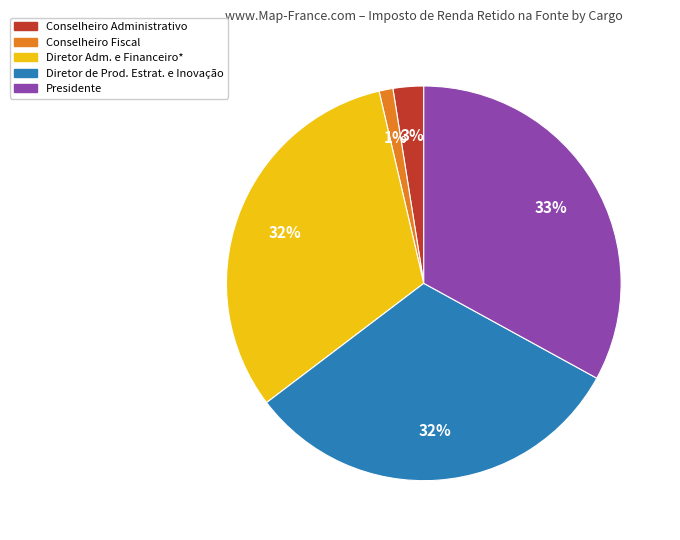

Combined, do Diretor de Prod. Estrat. e Inovação and Diretor Adm. e Financeiro* account for over 50%?

Yes